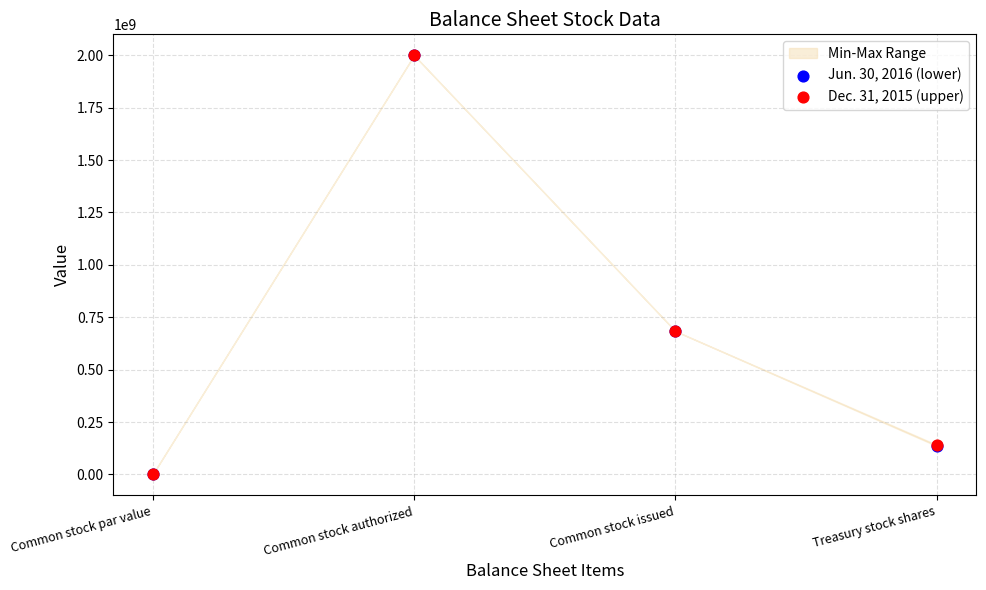

Which series reaches the minimum Y coordinate?

Jun. 30, 2016 (lower)